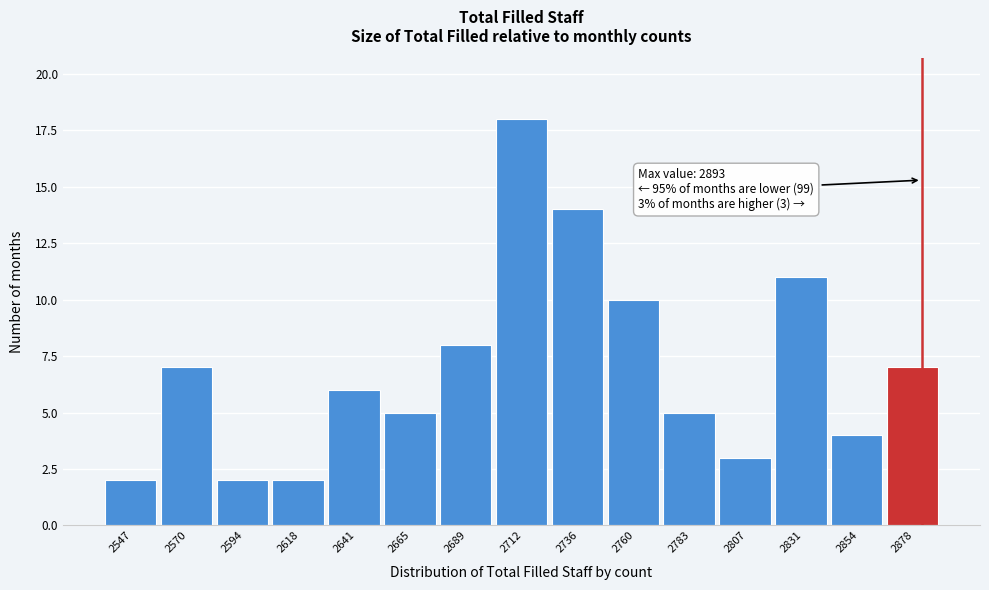

Reading left to right, extract all data points from this chart.

2	7	2	2	6	5	8	18	14	10	5	3	11	4	7